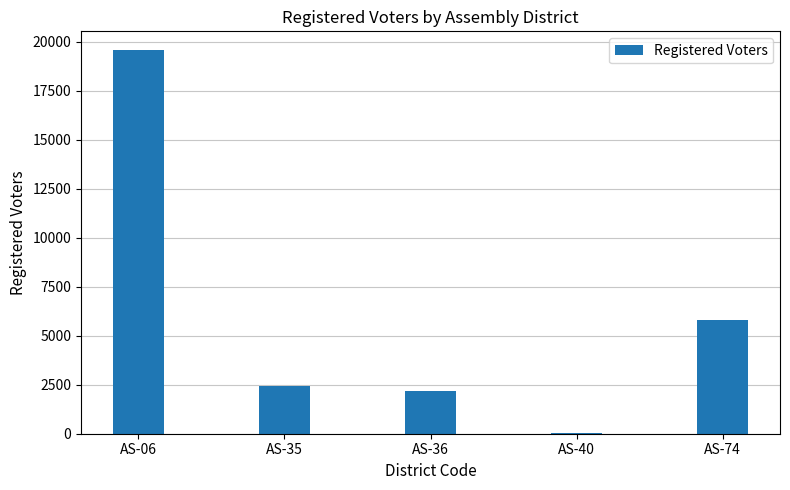

Reading right to left, extract all data points from this chart.

5822	14	2203	2444	19542